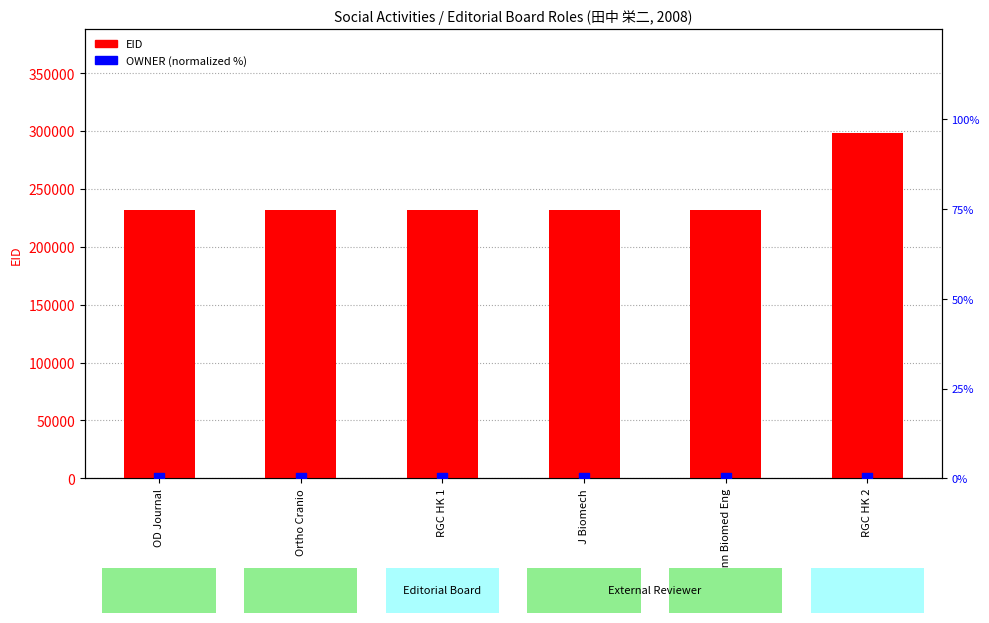

At which category is the sum across all series the highest?

RGC HK 2